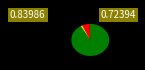

Does any single category account for the majority?

Yes